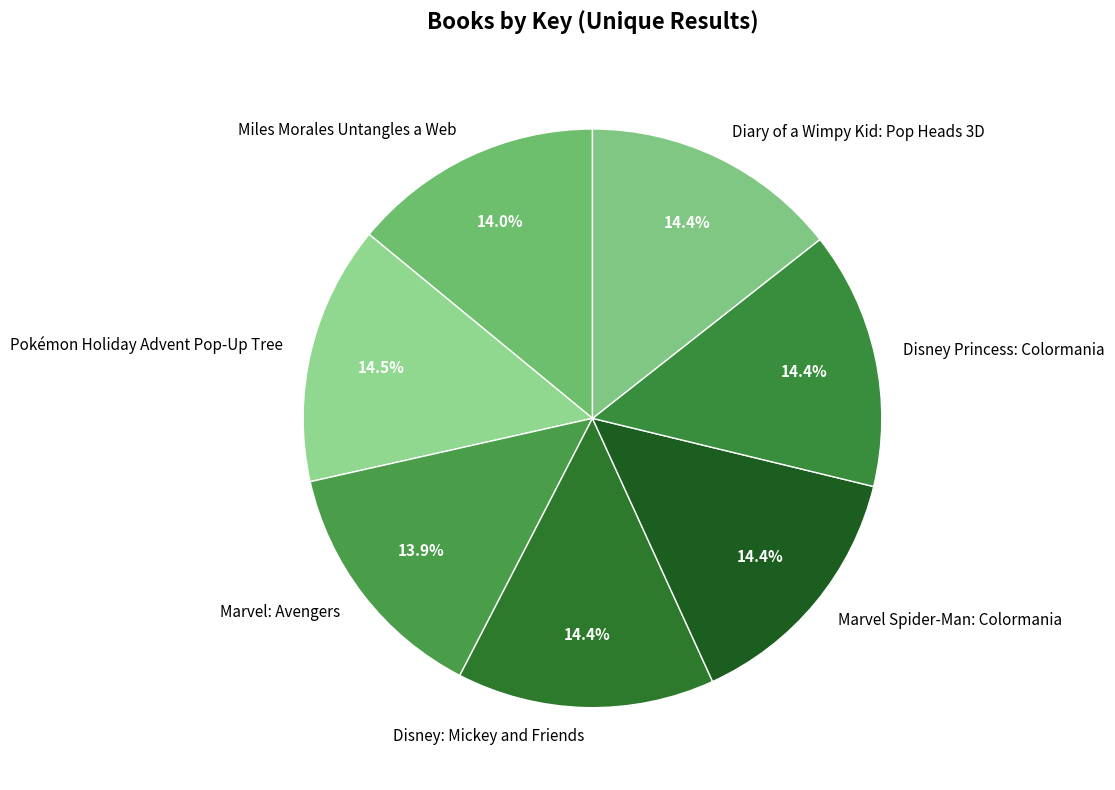

To the nearest percent, what portion does Disney: Mickey and Friends represent?

14%